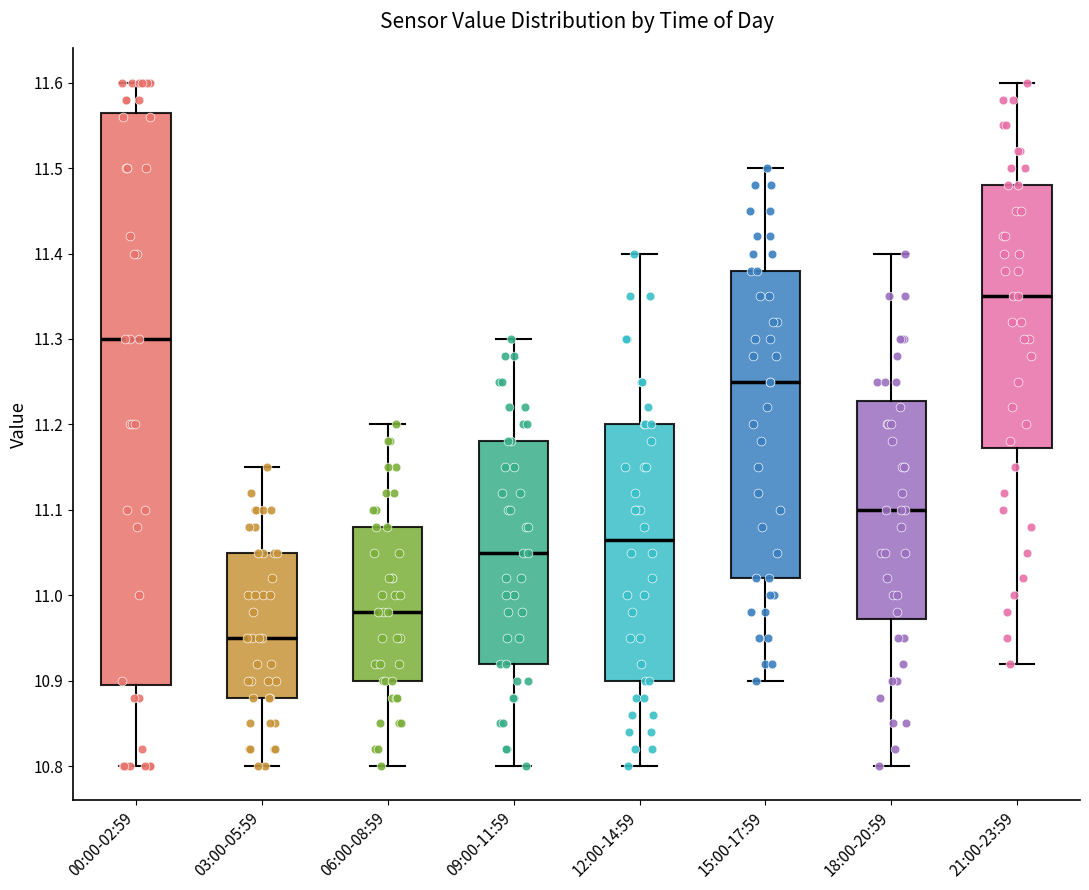

Which box has the highest median line?

21:00-23:59